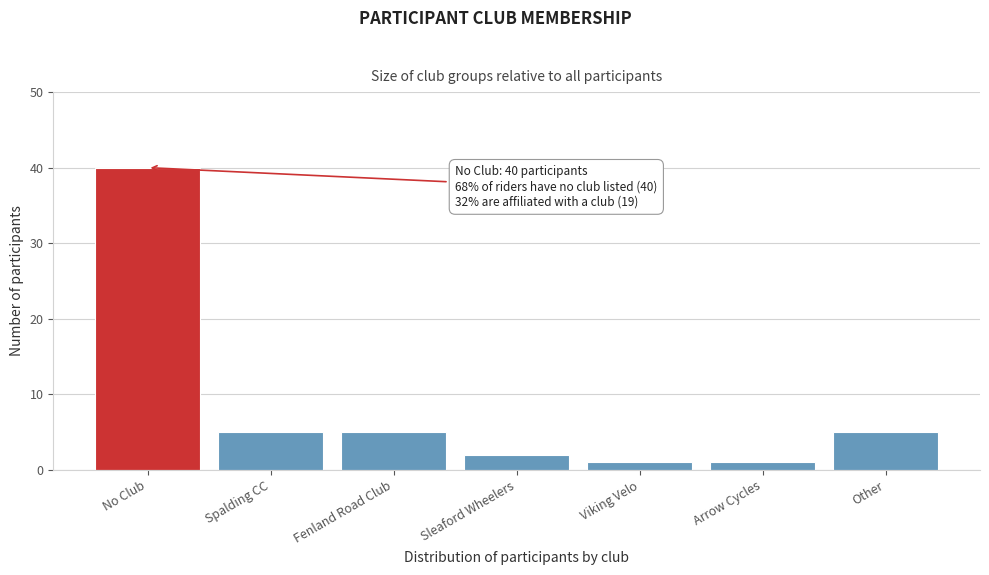

Reading right to left, what are all the values shown in this chart?

Other=5	Arrow Cycles=1	Viking Velo=1	Sleaford Wheelers=2	Fenland Road Club=5	Spalding CC=5	No Club=40